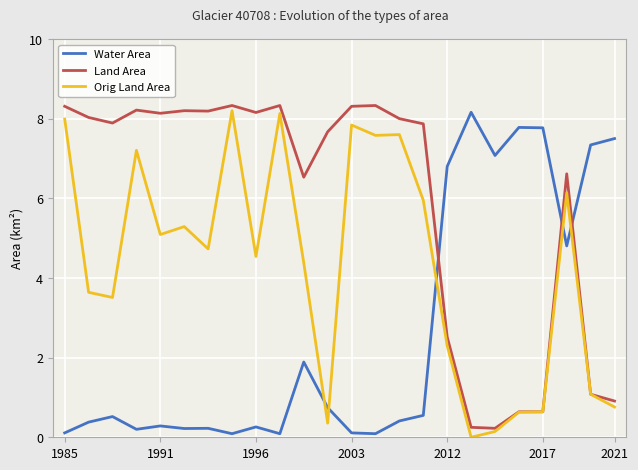

True or false: Water Area and Orig Land Area intersect in this chart.

True